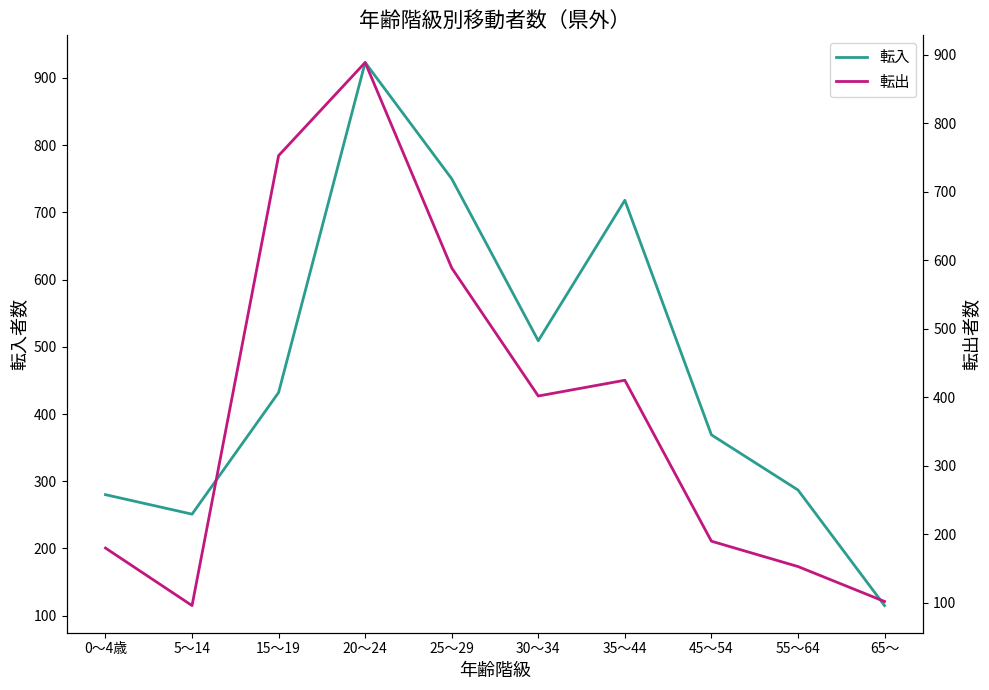

List the labels in order of 転入 value, smallest first.

65～, 5～14, 0～4歳, 55～64, 45～54, 15～19, 30～34, 35～44, 25～29, 20～24